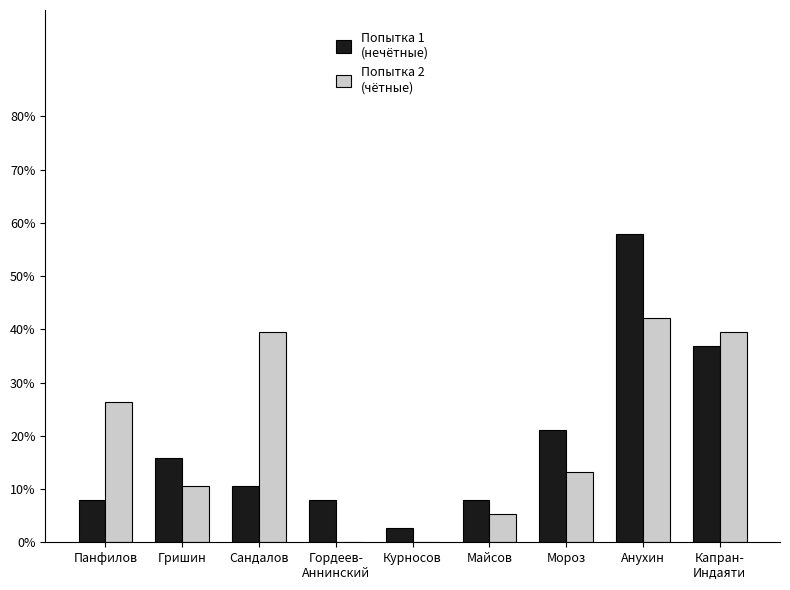

How many data points does each series have?

9